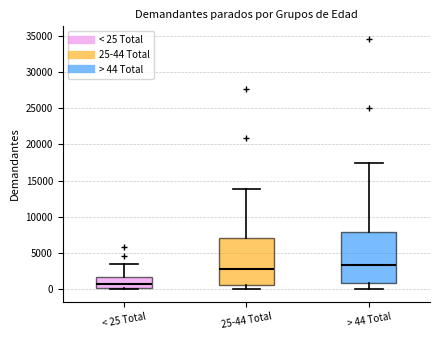

Reading left to right, read every box against the y-axis: the position of its median line, the range the box covers, and the ends of its whiskers. The values are not printed on the chart, so give them approximately, as read against the axis.

< 25 Total: median 500, box 0 to 1500, whiskers 0 to 3500
25-44 Total: median 2500, box 500 to 7000, whiskers 0 to 14000
> 44 Total: median 3500, box 1000 to 8000, whiskers 0 to 17500